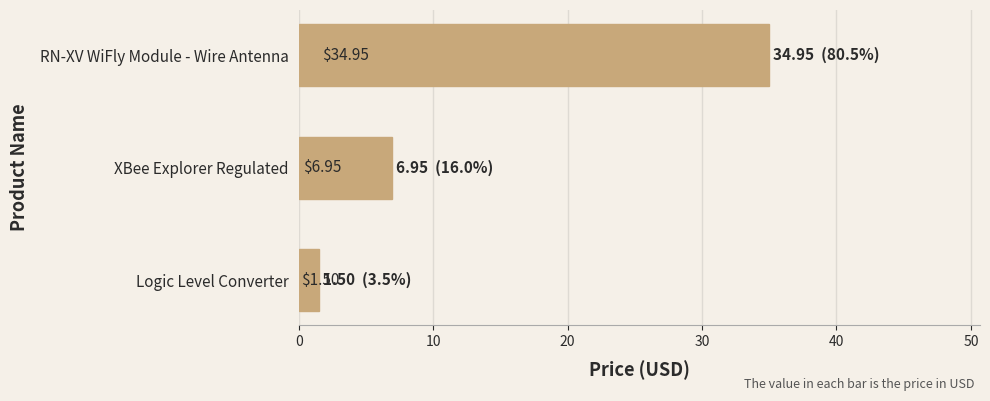

What is the label of the 3rd bar from the bottom?

RN-XV WiFly Module - Wire Antenna